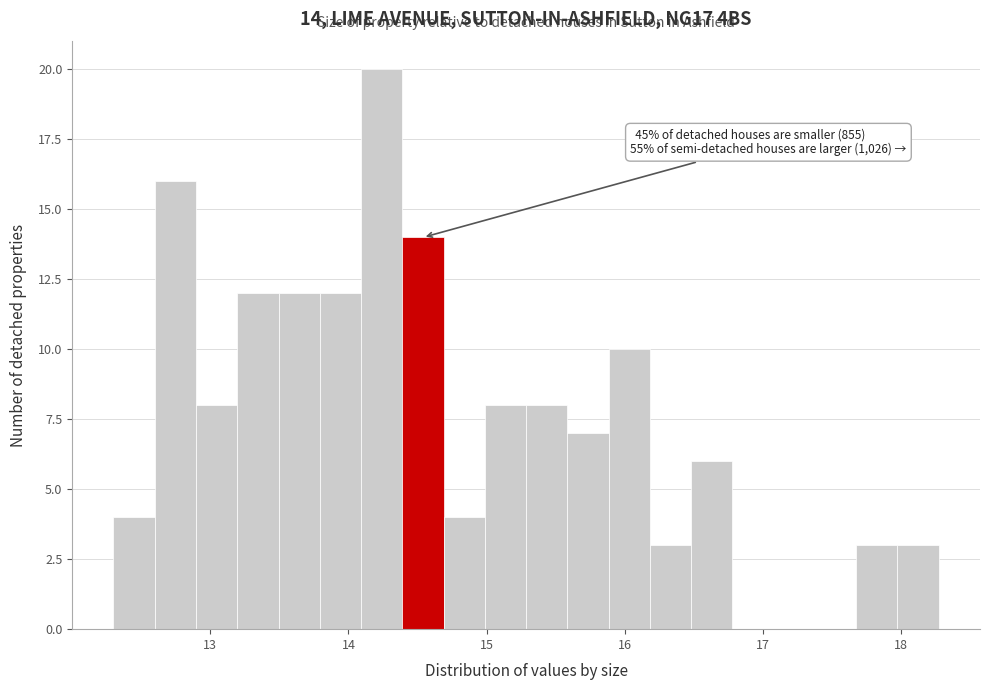

Read against the x-axis, roughly where is the centre of the tallest bar?

14.2